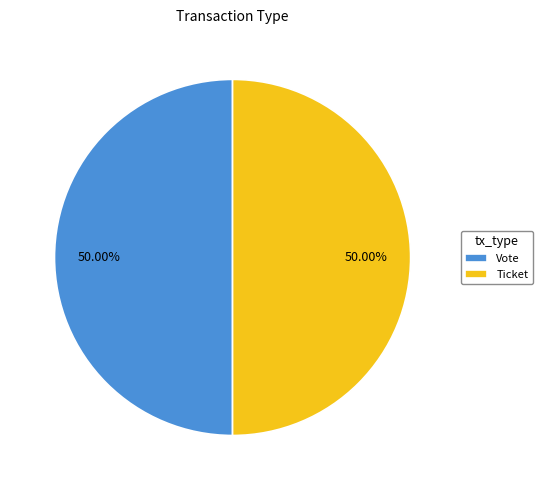

What is the ratio of the value at Ticket to the value at Vote?

1.0